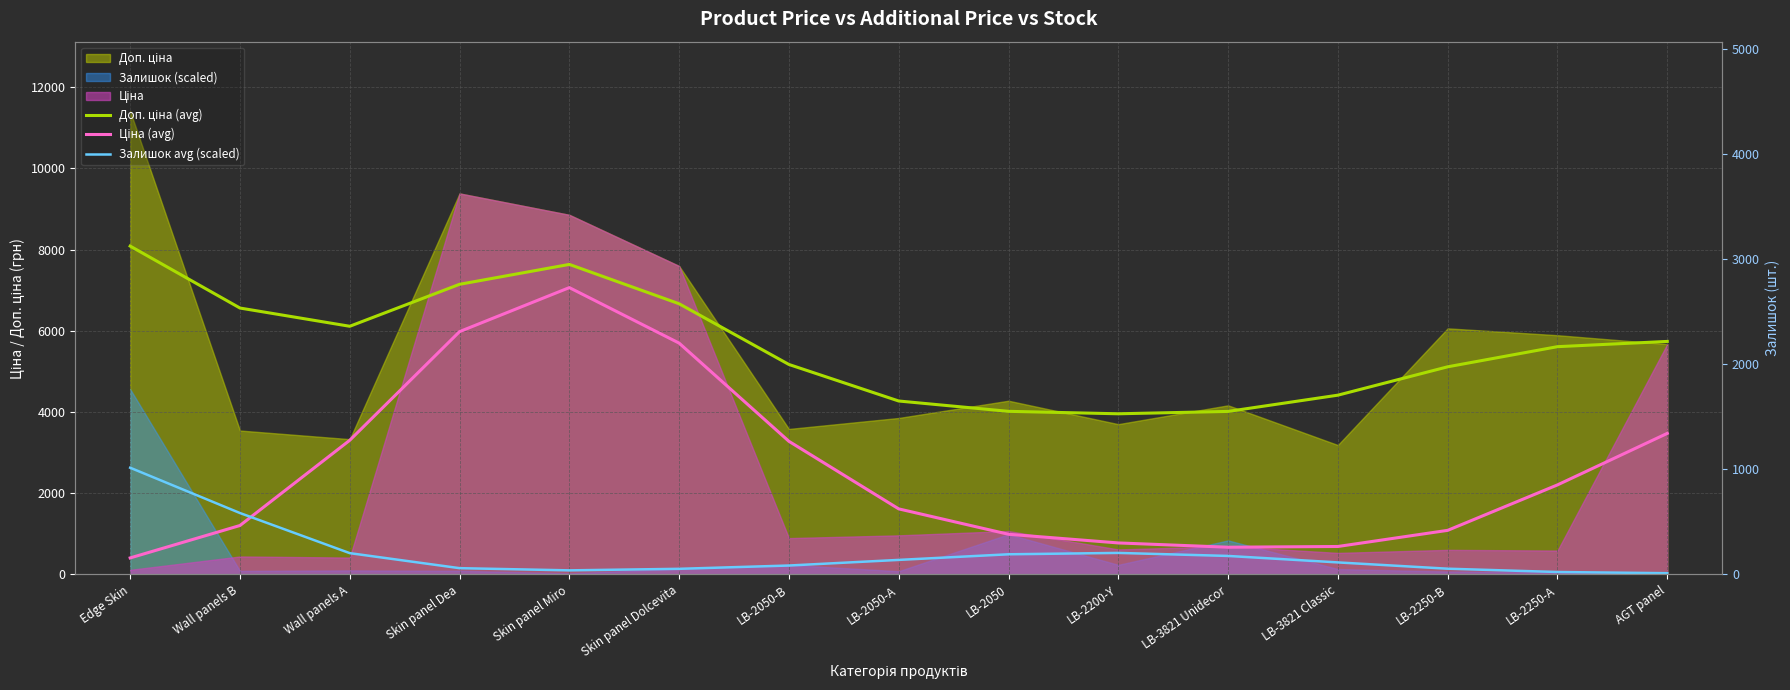

What is the total value across all series at Skin panel Dolcevita?

12503.7